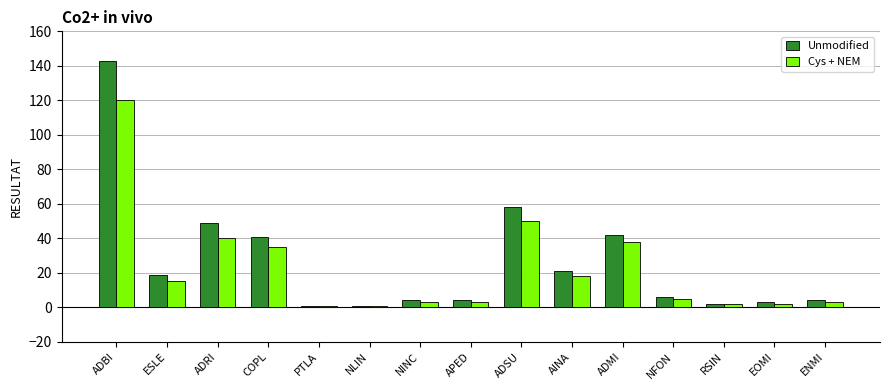

The Unmodified series shows 42 at ADMI. True or false?

True